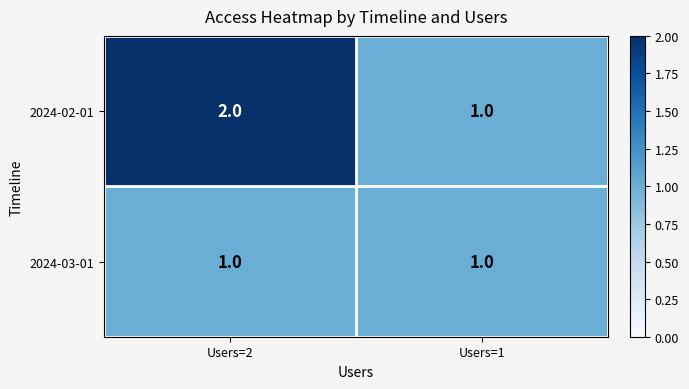

The value of 2024-02-01 at Users=2 is 4. True or false?

False